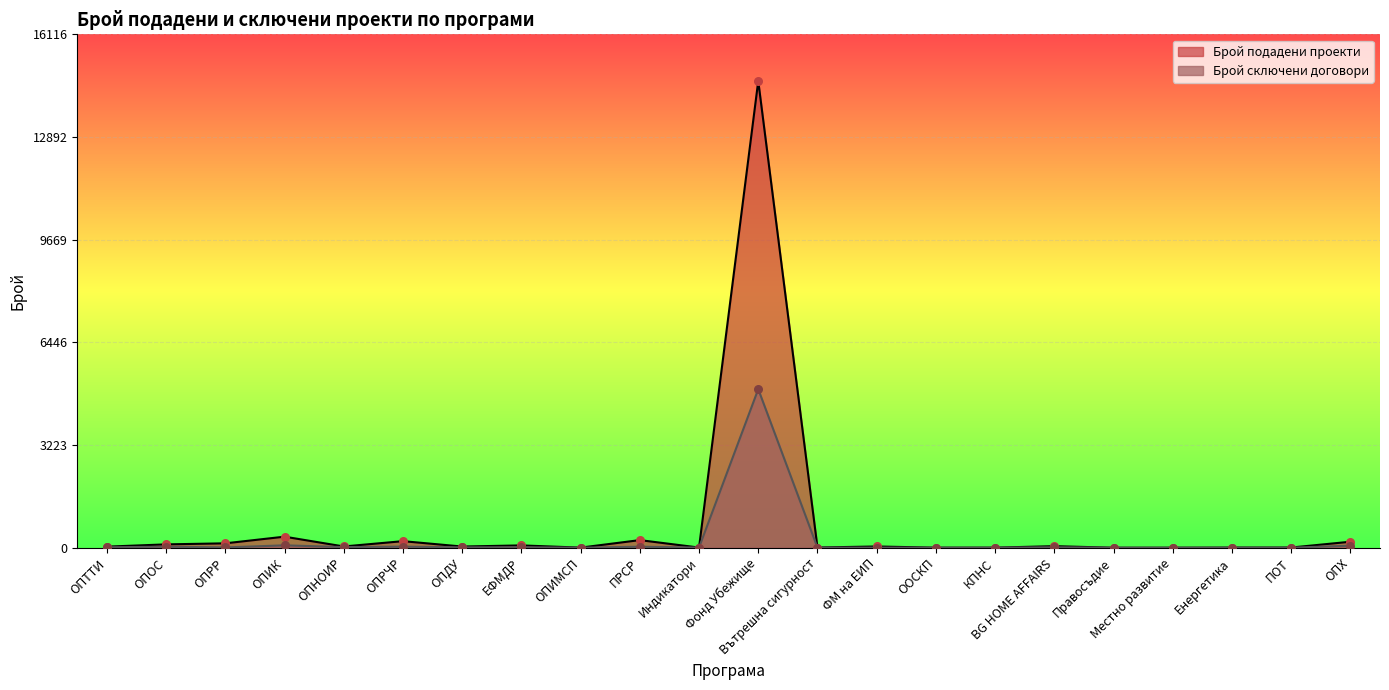

Is the value of Брой подадени проекти at ОПИК greater than the value of Брой сключени договори at Вътрешна сигурност?

Yes